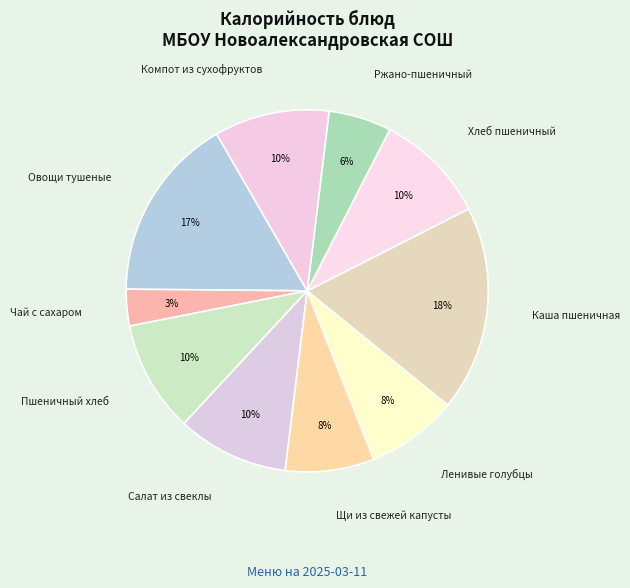

How many slices are in this pie chart?

10